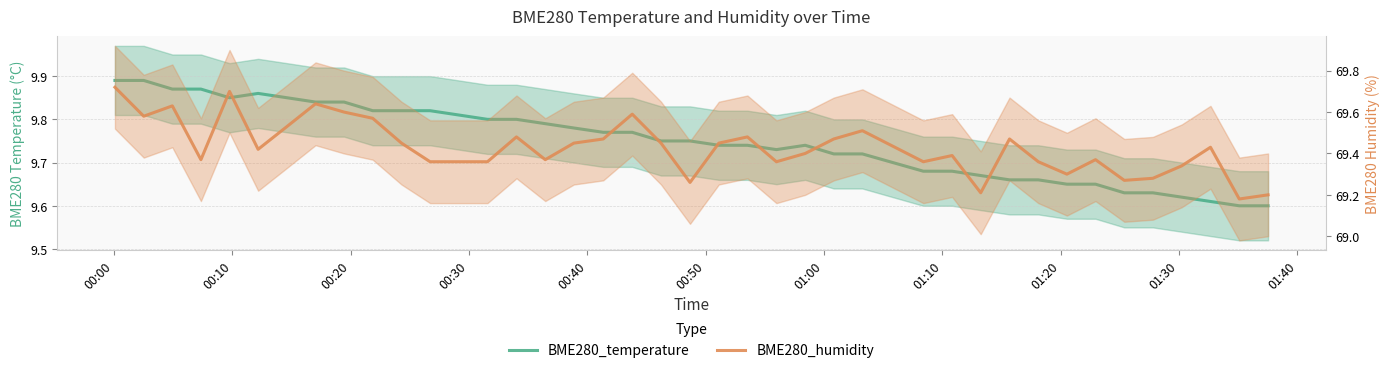

True or false: BME280_temperature and BME280_humidity cross at least once.

False